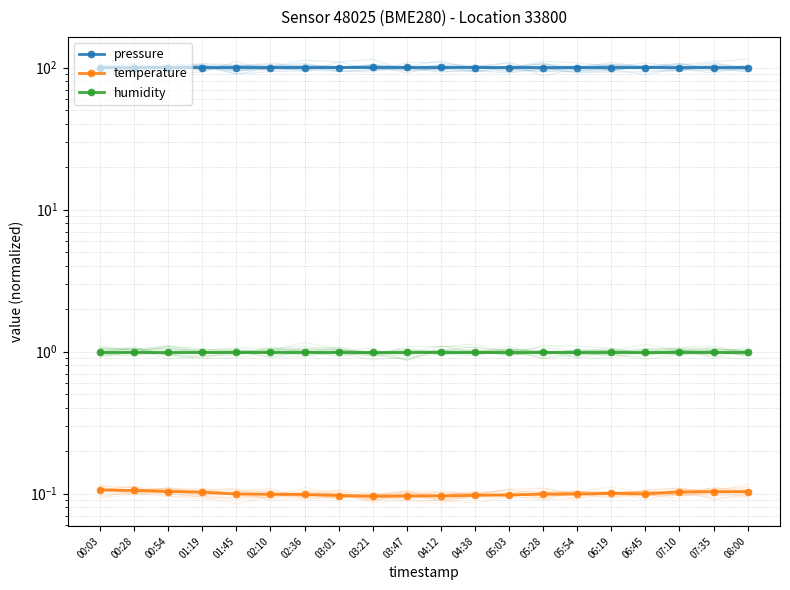

What is the minimum value for humidity?

1.0